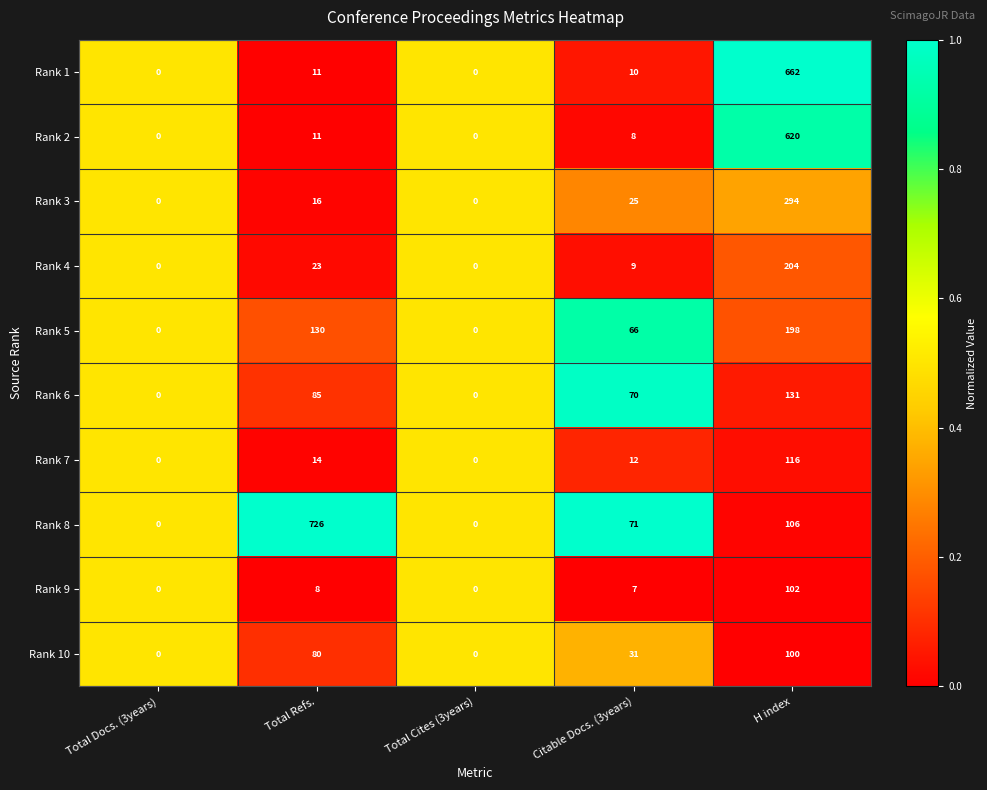

Which series has the widest spread of values?

Rank 8